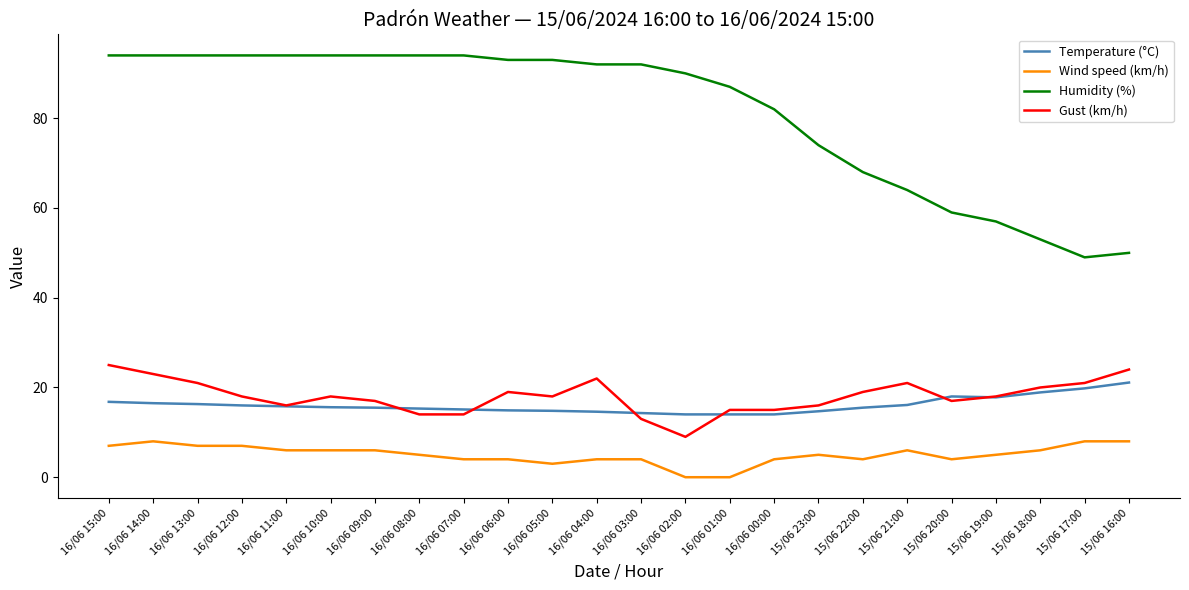

Does the chart display data point markers on the line(s)?

No